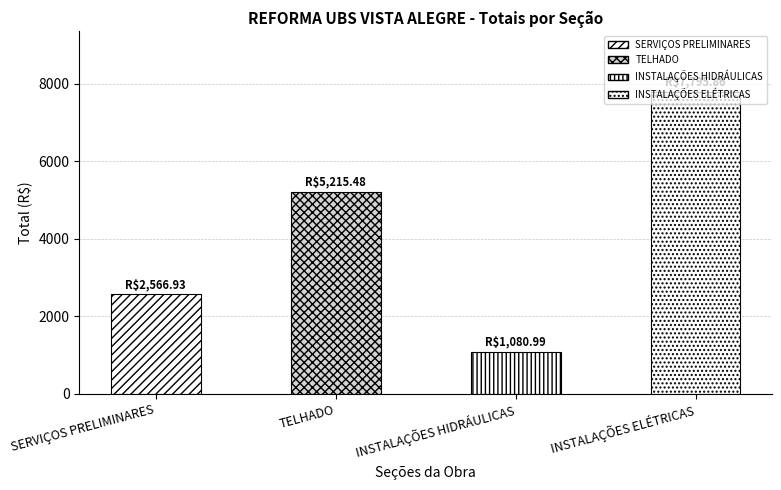

Is it true that the value at TELHADO is 5215.5?

True